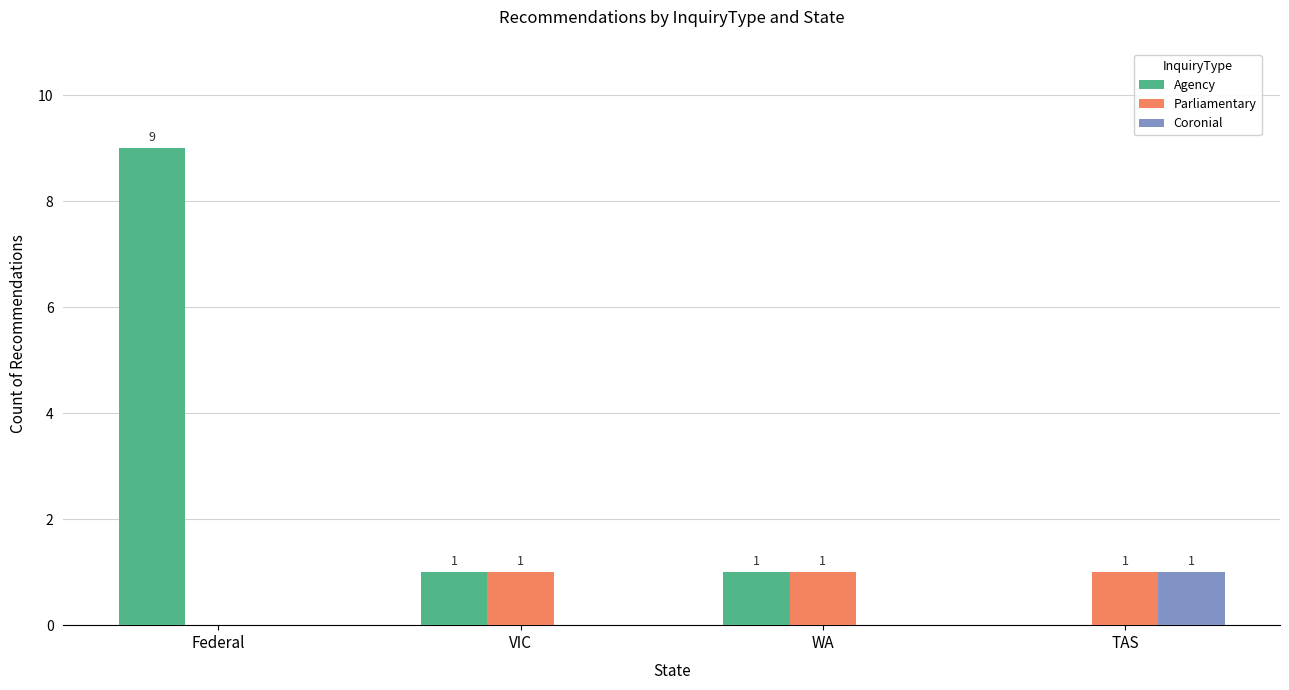

Is it true that Parliamentary equals 1 at TAS?

True